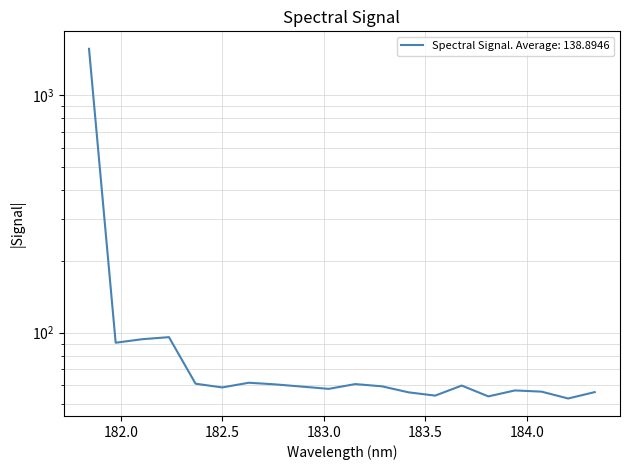

Is it true that the value at 182.2359681898 is 95.8?

True